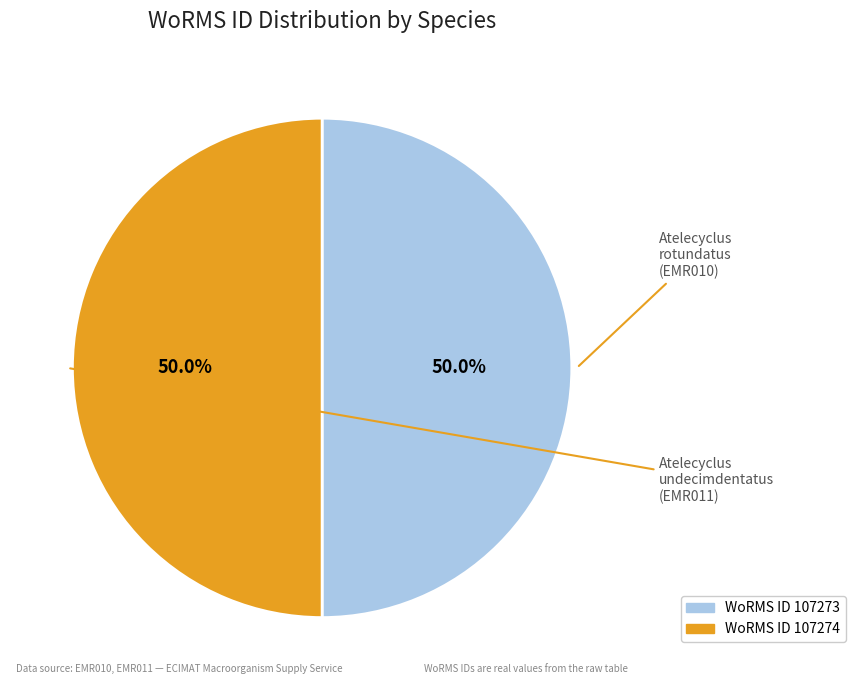

How many segments does this pie chart have?

2